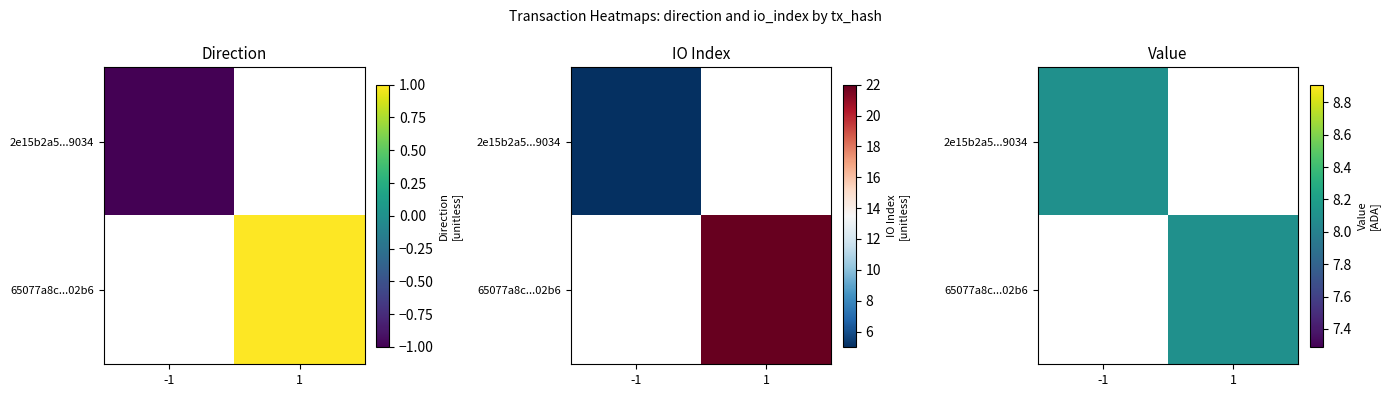

Rank the series by their maximum value, from lowest to highest.

2e15b2a5a8985f71ffb2856c55397d7a2299034, 65077a8c1ff81413e3157541bb525a5b5ff02b6